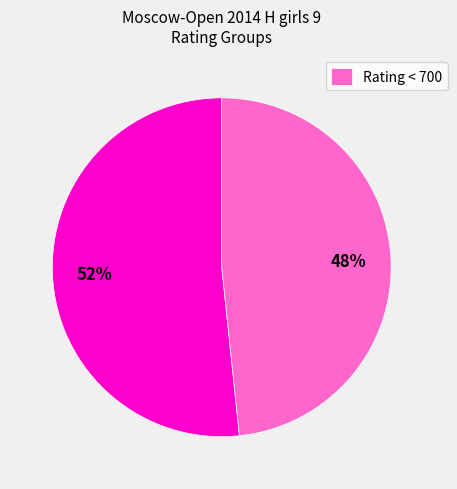

To the nearest percent, what is the average slice percentage?

50%